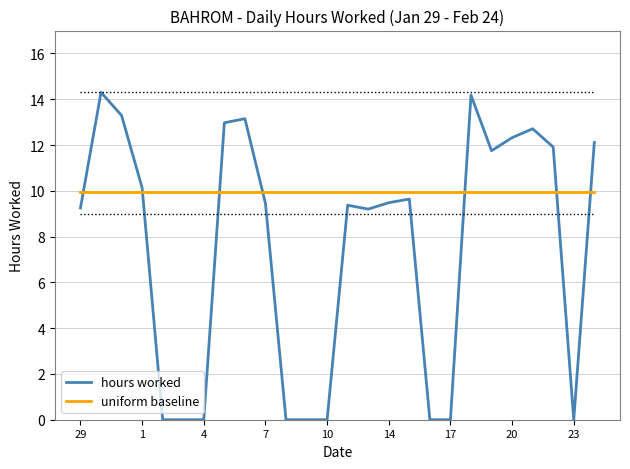

Which series has the largest total across all categories?

uniform baseline